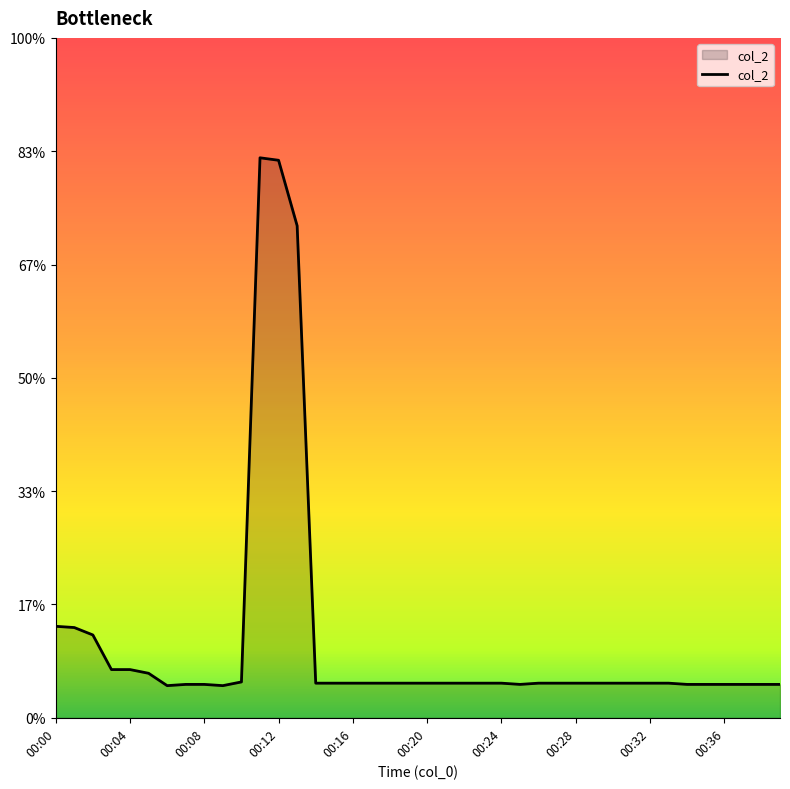

Does the chart have visible grid lines?

No